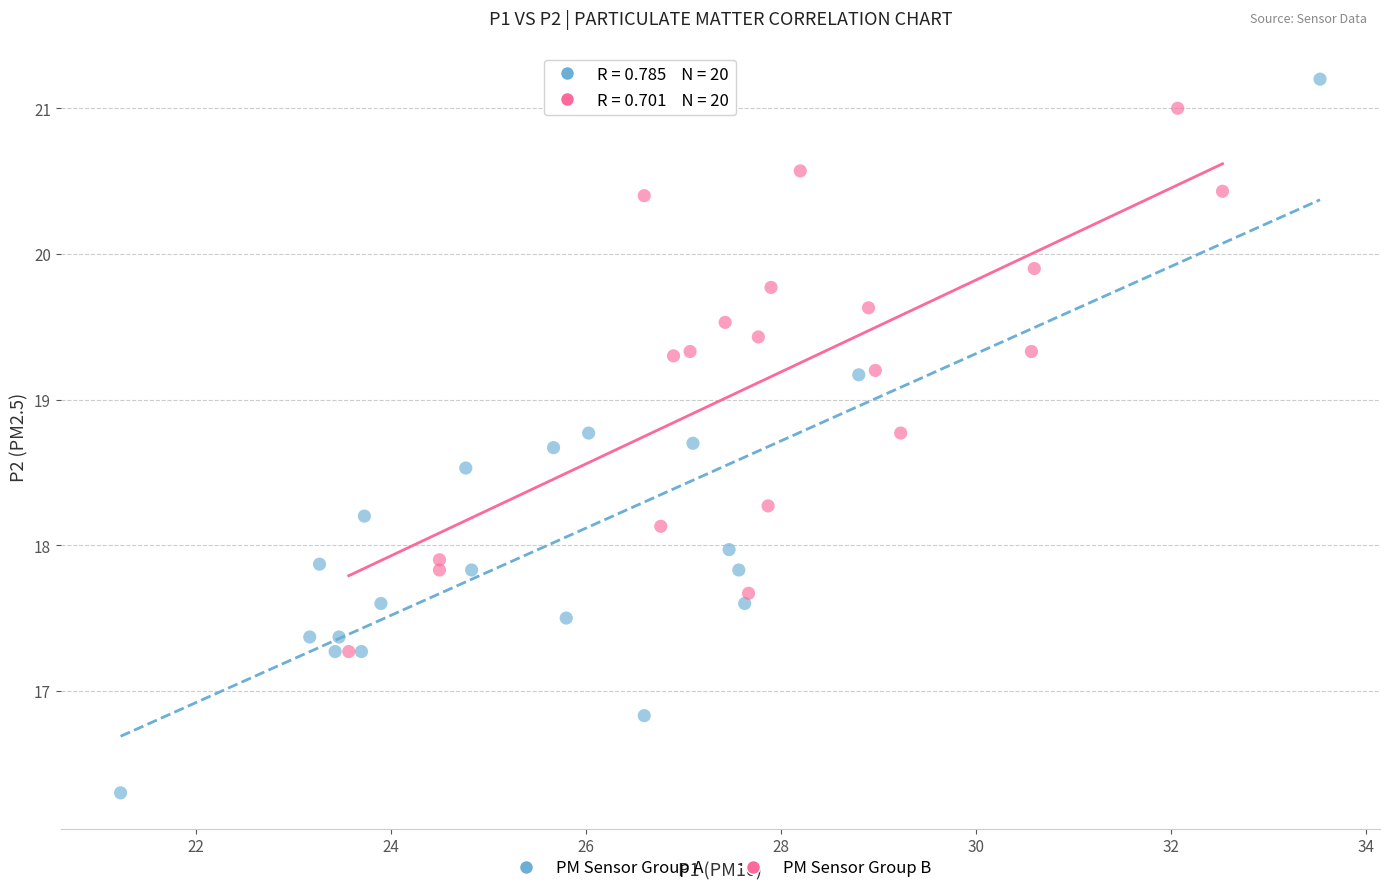

Which series reaches the minimum Y coordinate?

PM Sensor Group A